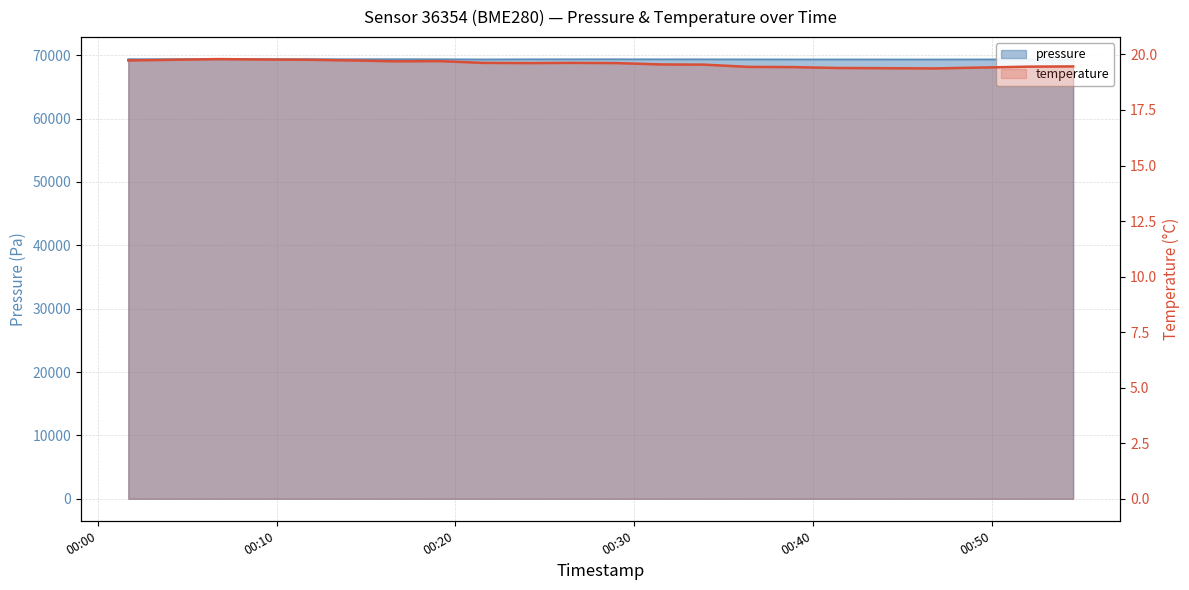

Is the value of pressure at 2022-08-19T00:21:33 greater than the value of temperature at 2022-08-19T00:01:43?

Yes